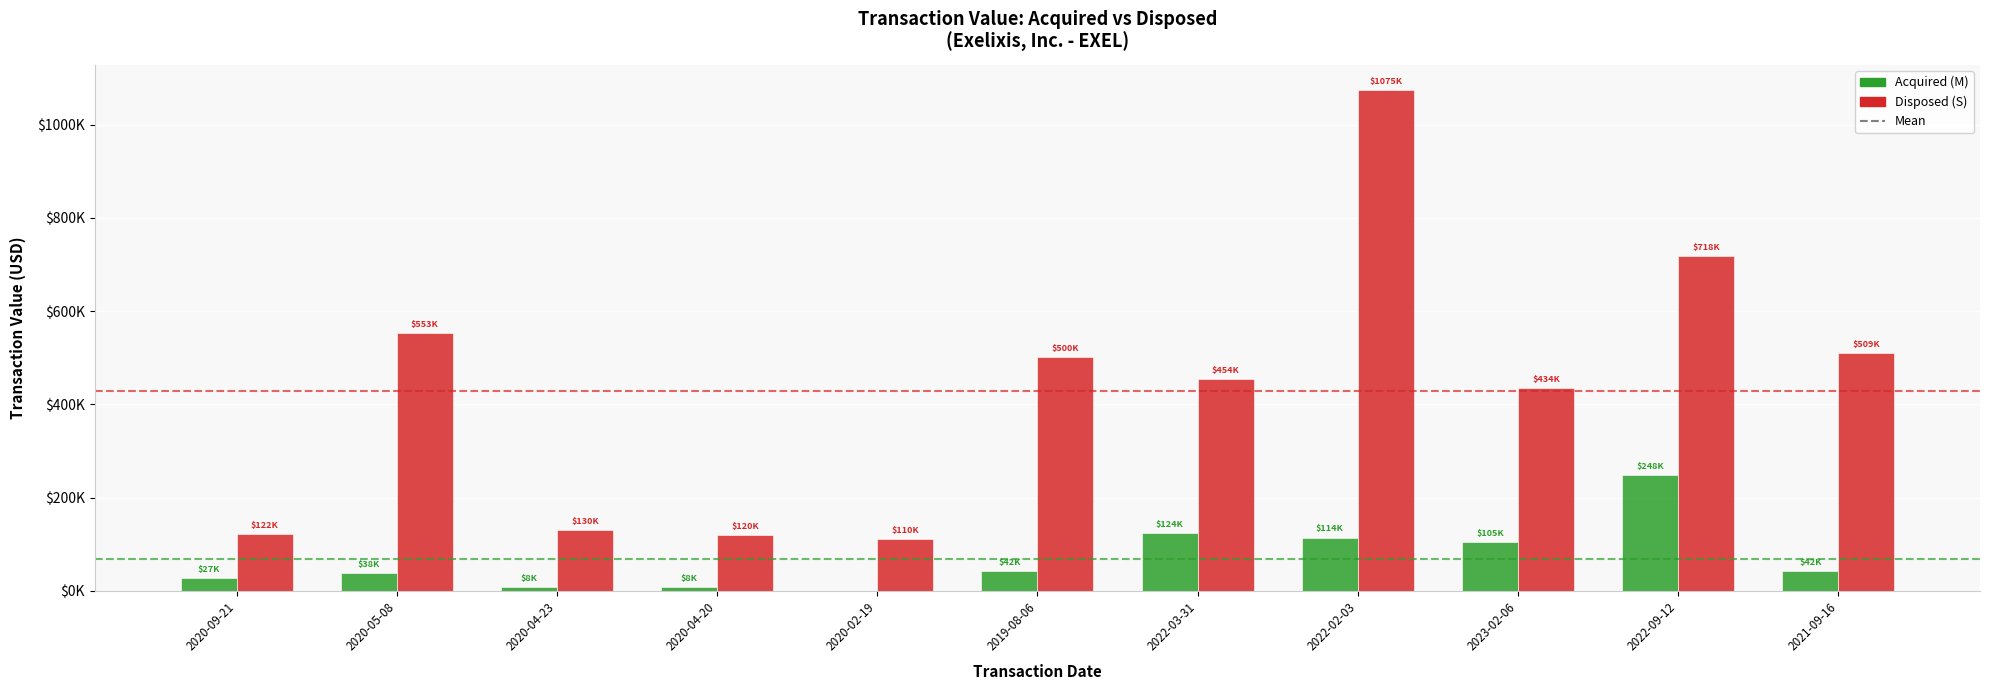

Where is Disposed (S) nearest to the value 592300?

2020-05-08